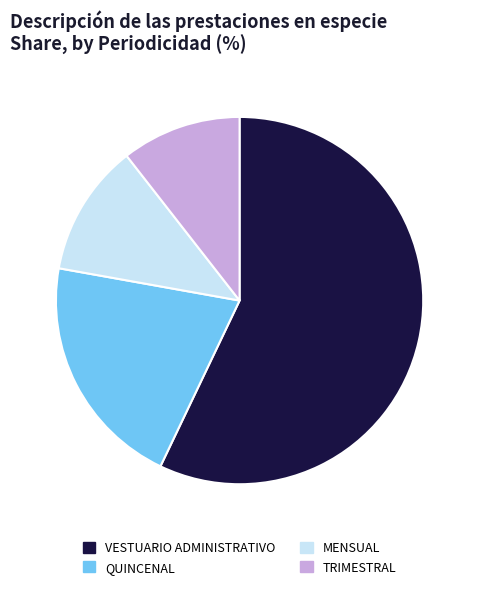

Which slice is the smallest?

TRIMESTRAL